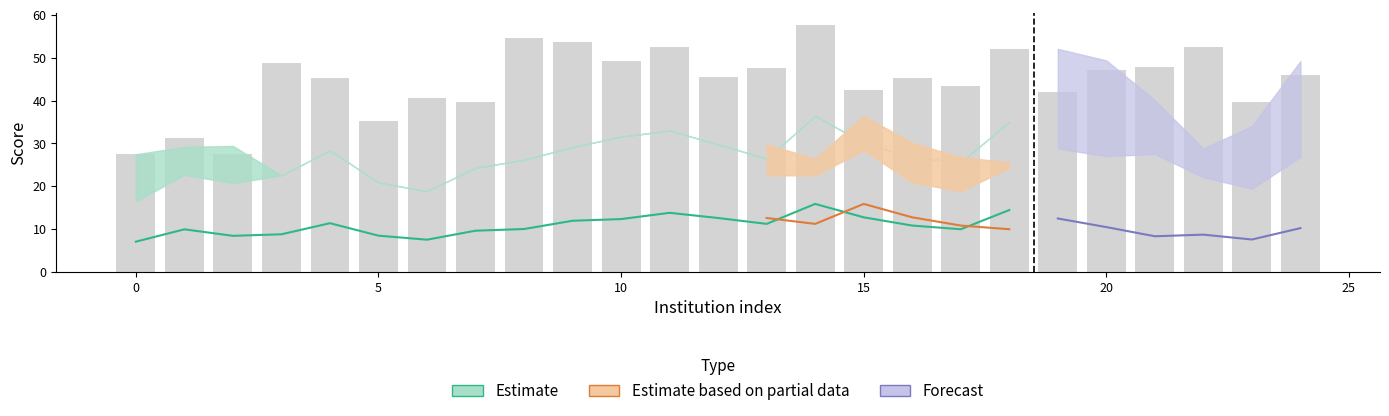

The value at 13 is 47.6. True or false?

True